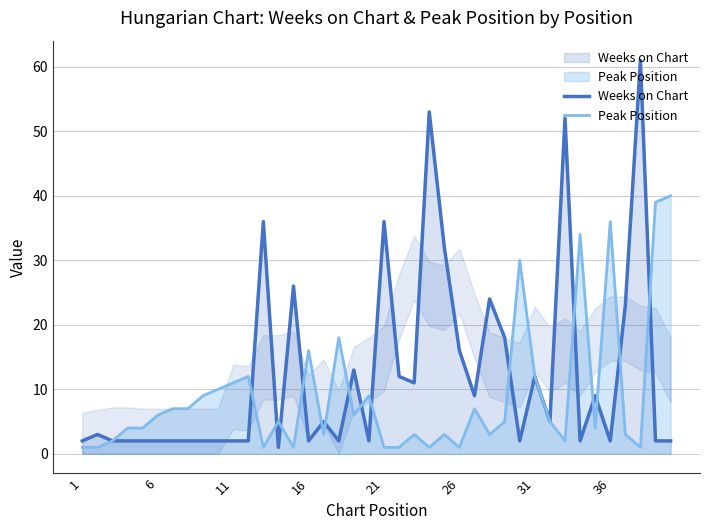

After their last crossing, which series has the higher values: Peak Position or Weeks on Chart?

Peak Position